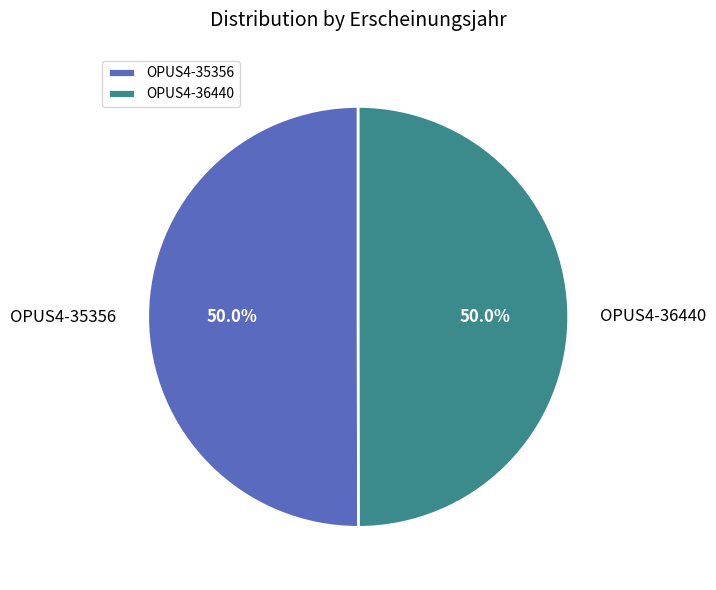

What is the ratio of the value at OPUS4-36440 to the value at OPUS4-35356?

1.0